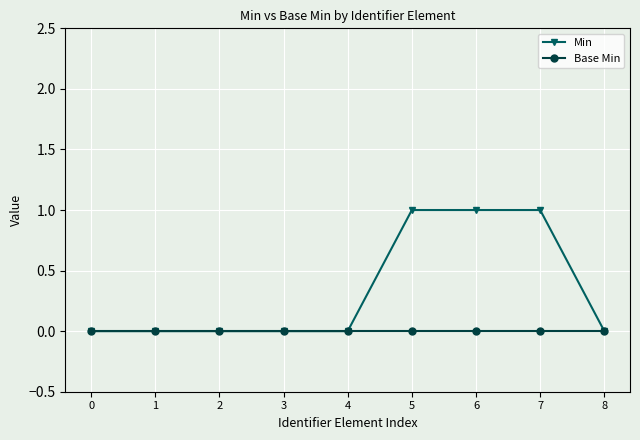

What are all the series names shown in the legend?

Min, Base Min